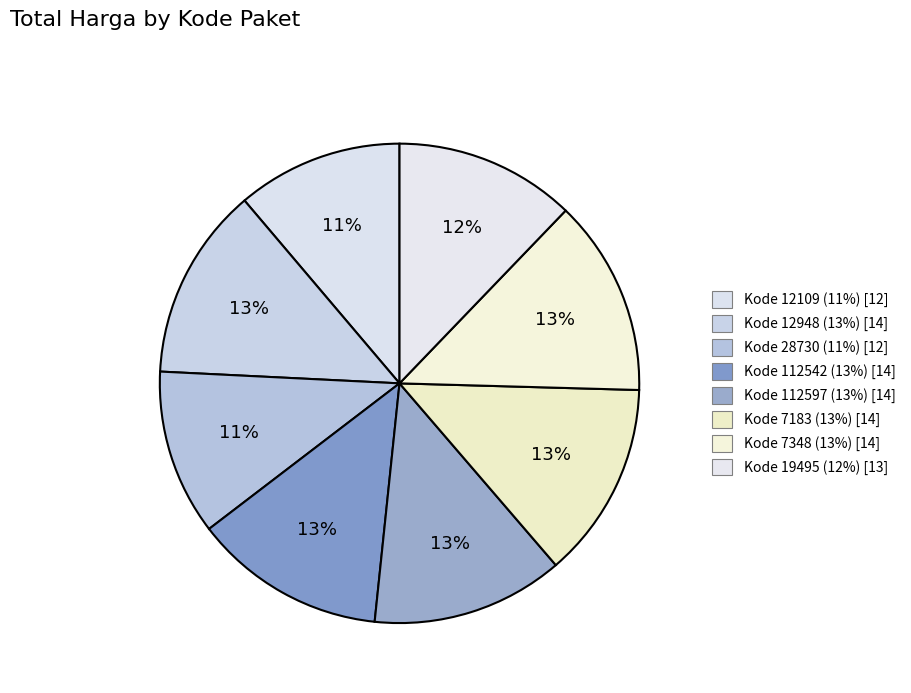

How many segments does this pie chart have?

8